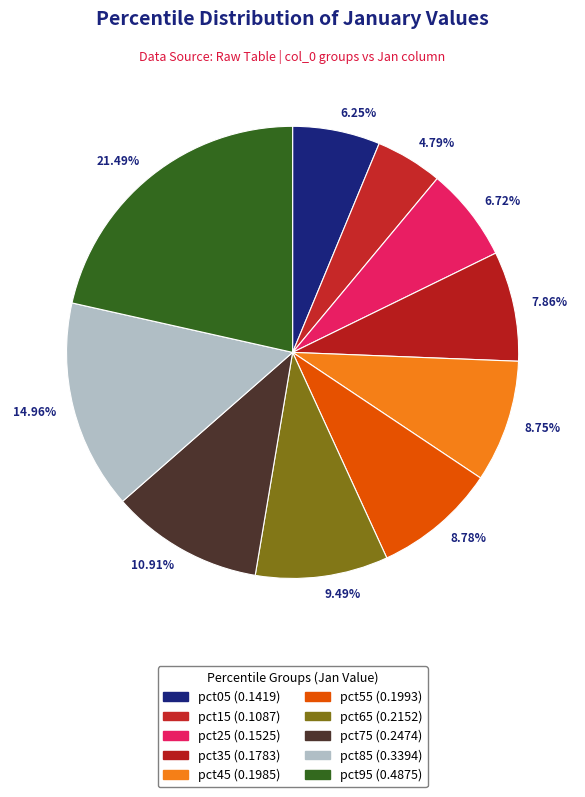

Which has a higher value, pct85 or pct75?

pct85